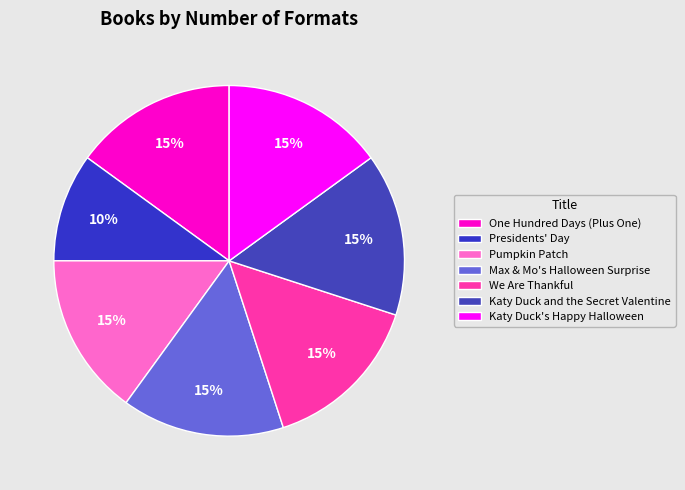

What is the ratio of the value at One Hundred Days (Plus One) to the value at Max & Mo's Halloween Surprise?

1.0